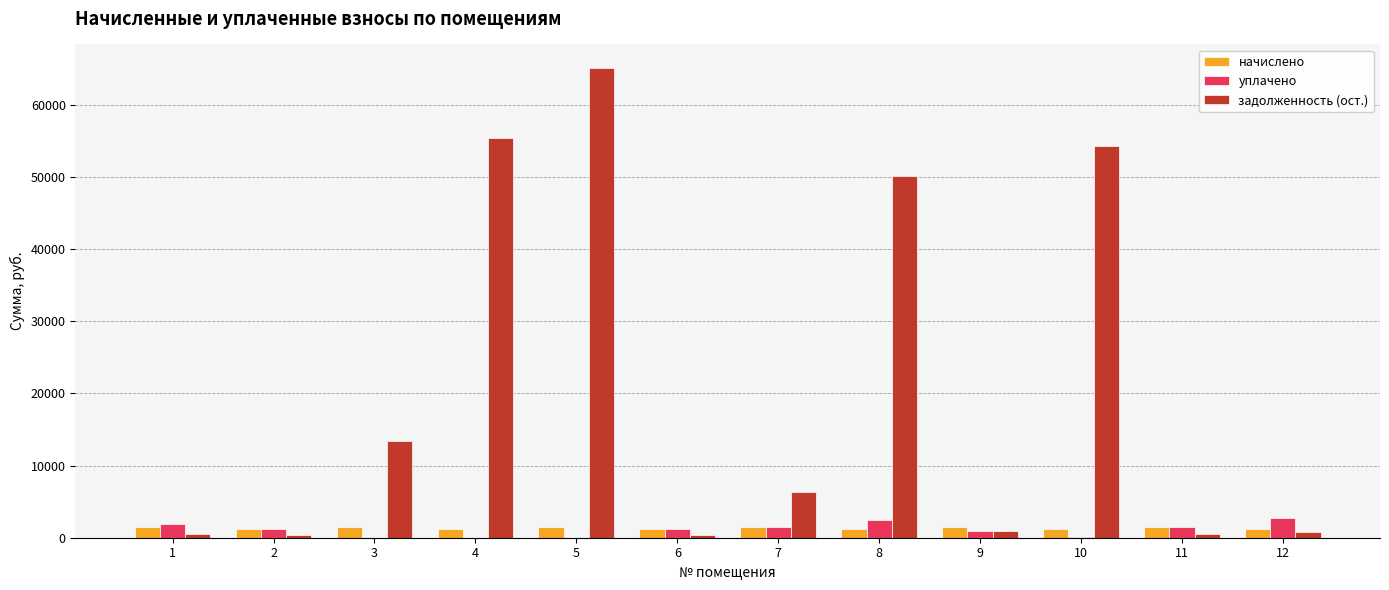

What is the total value across all series at 5?

66591.5